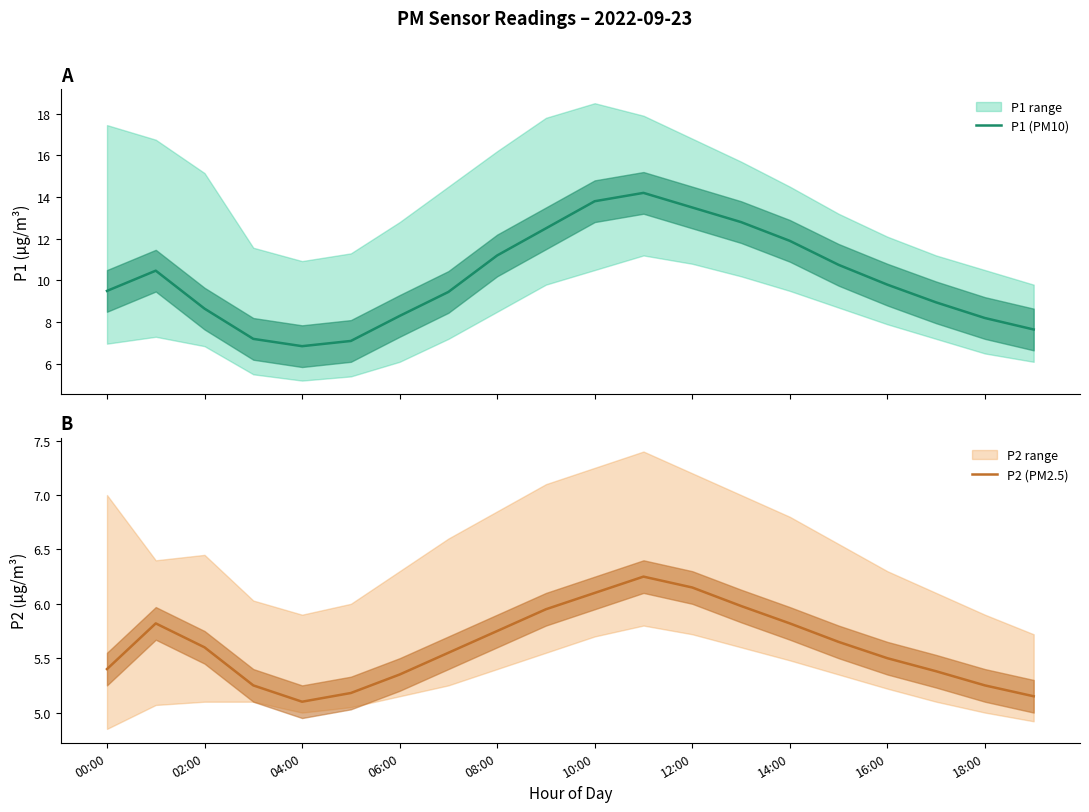

Is this an area chart (filled region under the line)?

No